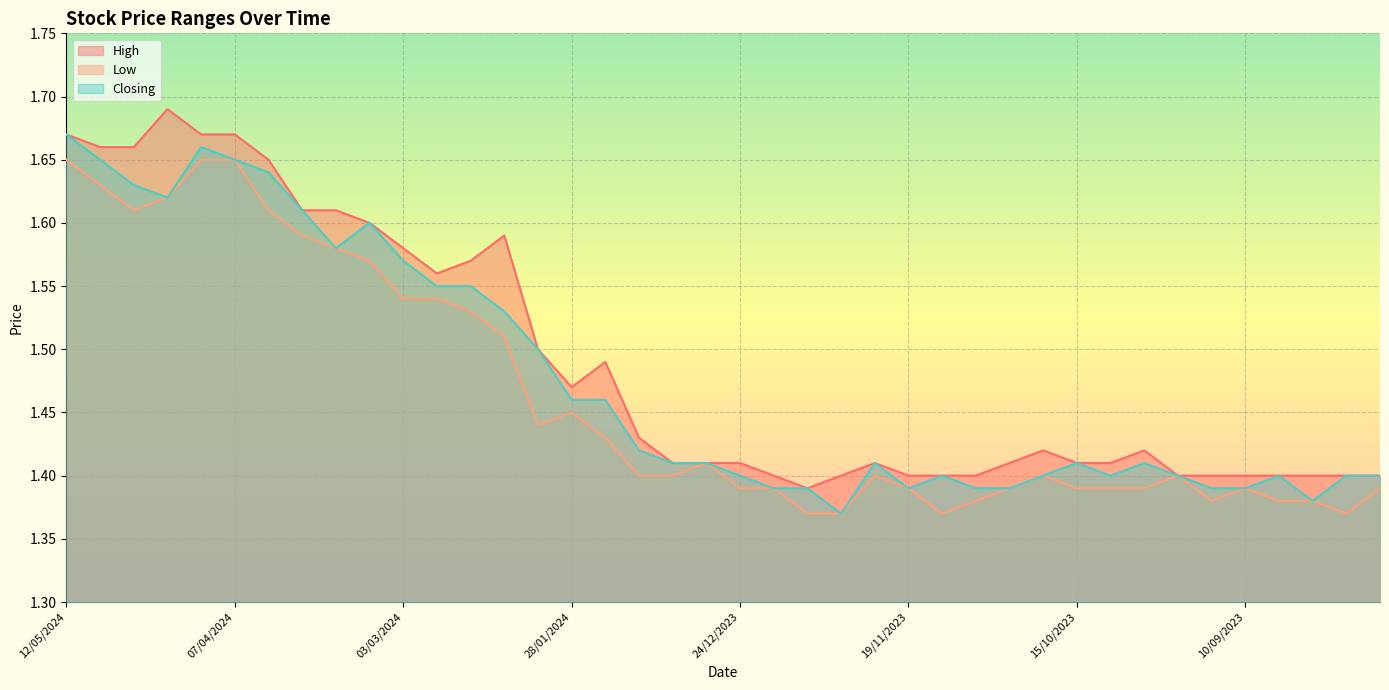

Read the Low value at 22/10/2023.

1.4